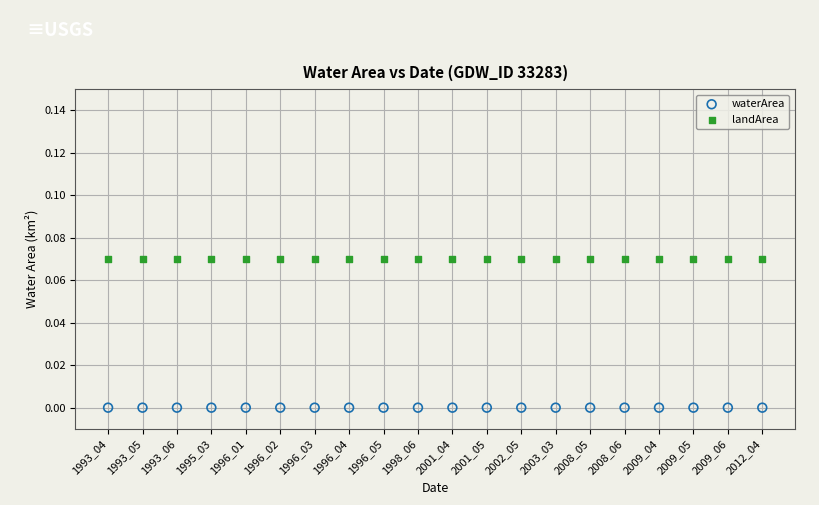

Which series contains the highest Y value?

landArea